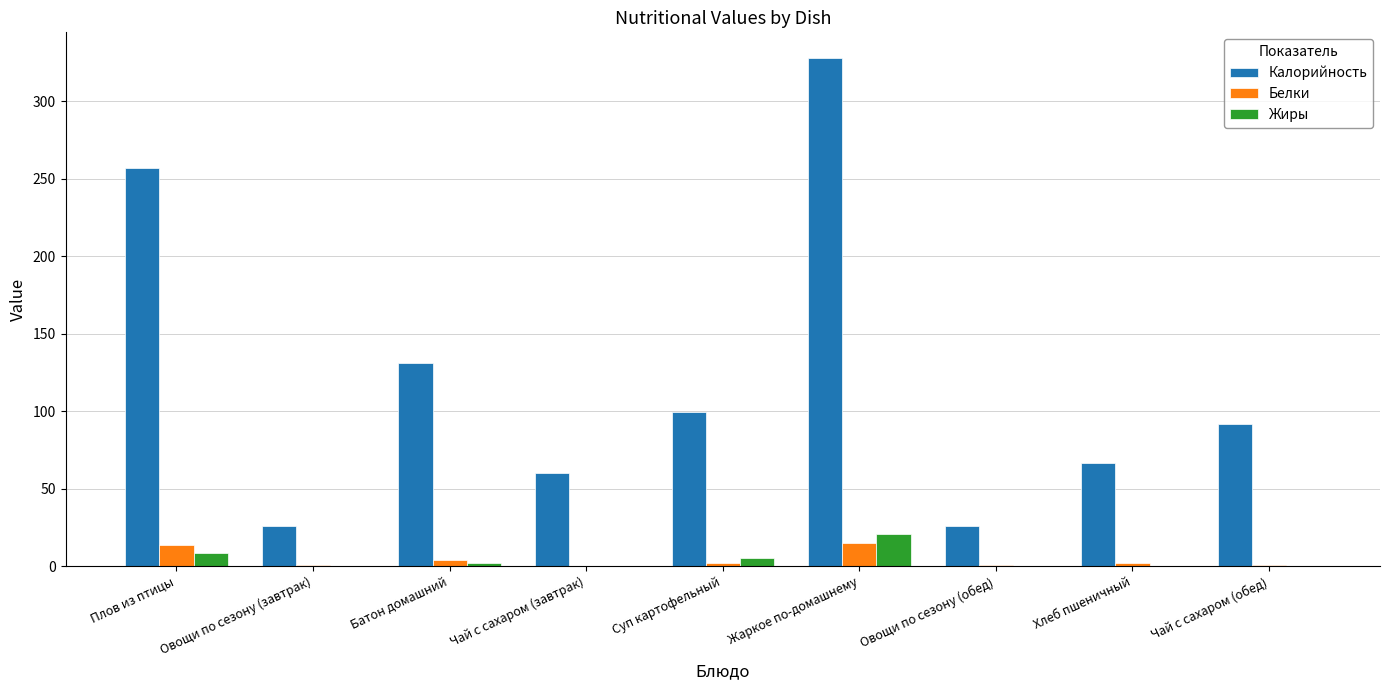

What is the approximate value of Калорийность at Плов из птицы?

257.0